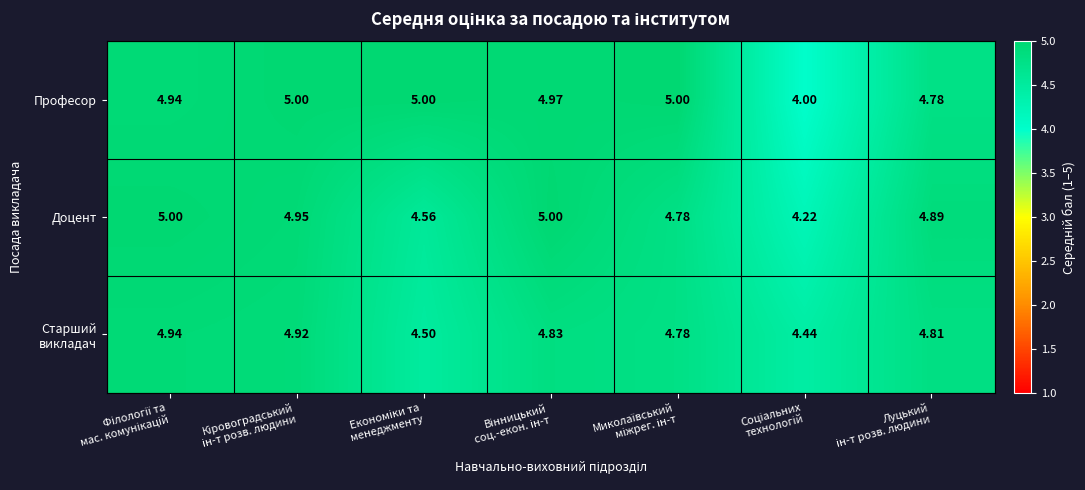

Which series has the largest total across all categories?

Професор